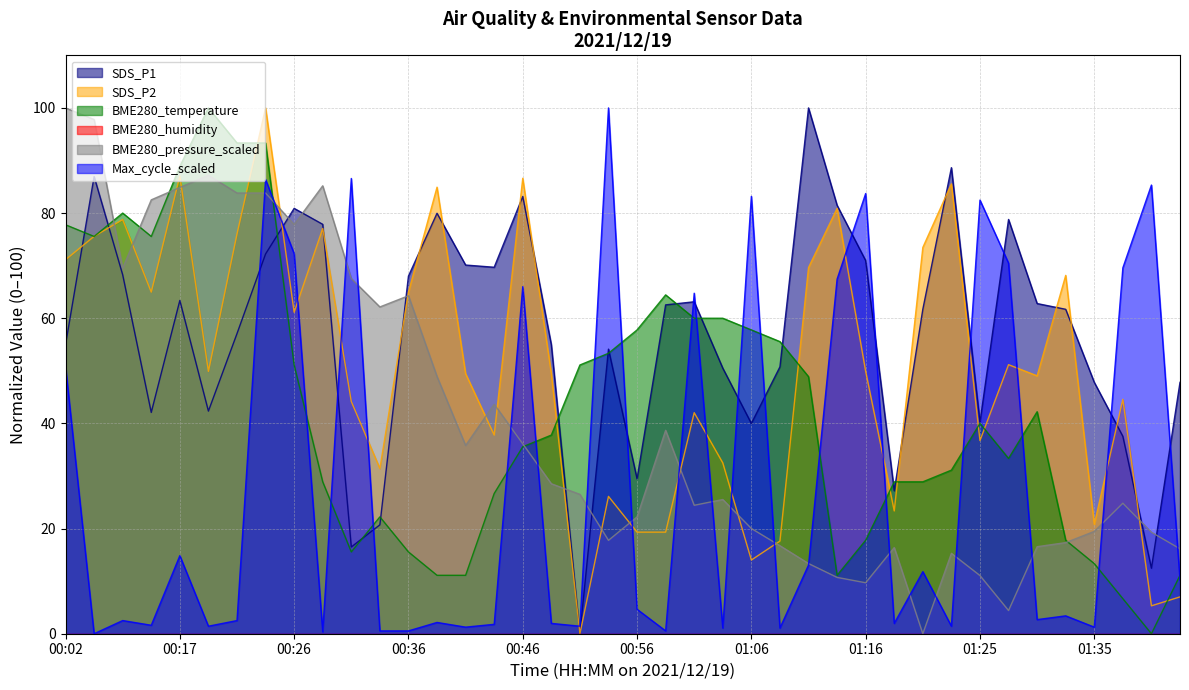

Which has a higher value, 2021/12/19 00:44:09 or 2021/12/19 00:31:45?

2021/12/19 00:44:09